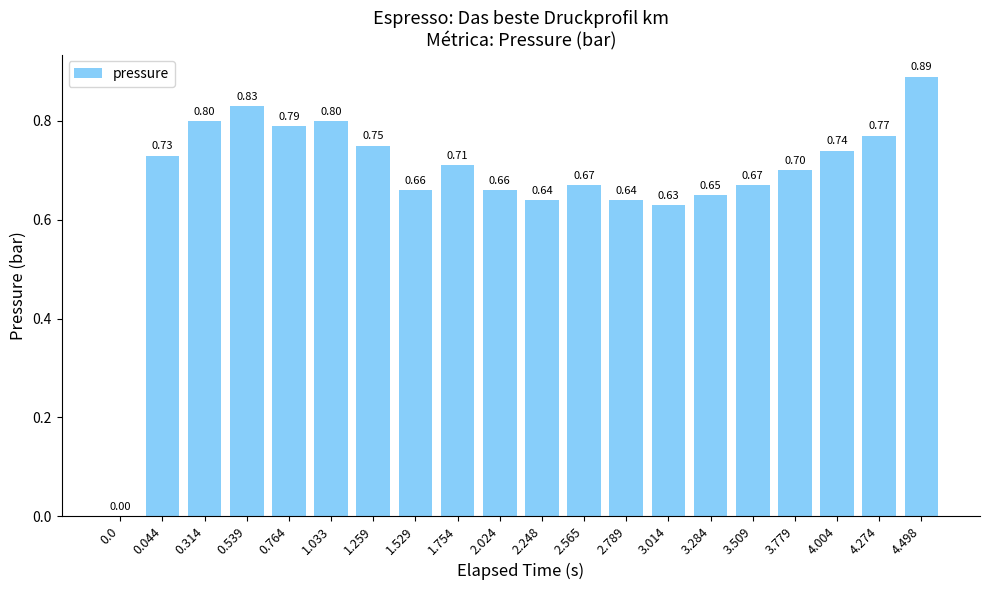

Is it true that the value at 3.779 is 0.7?

True